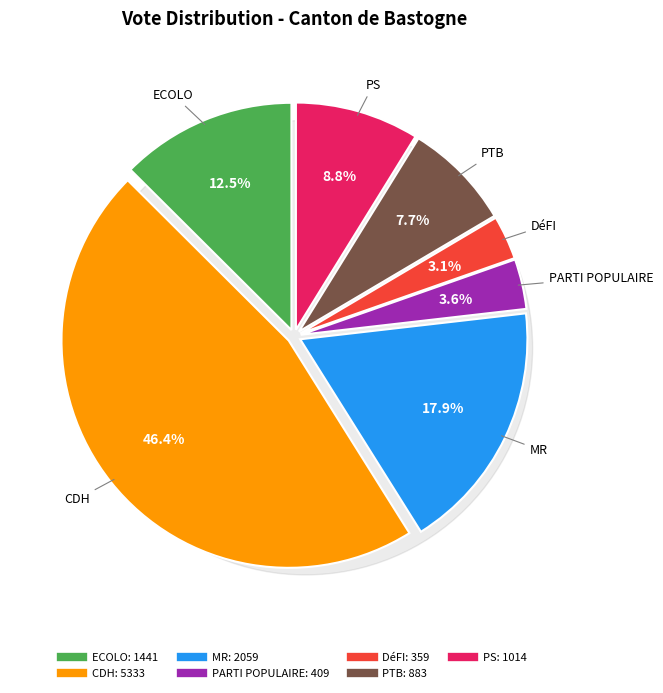

What is the change in value from MR to PTB?

-1176